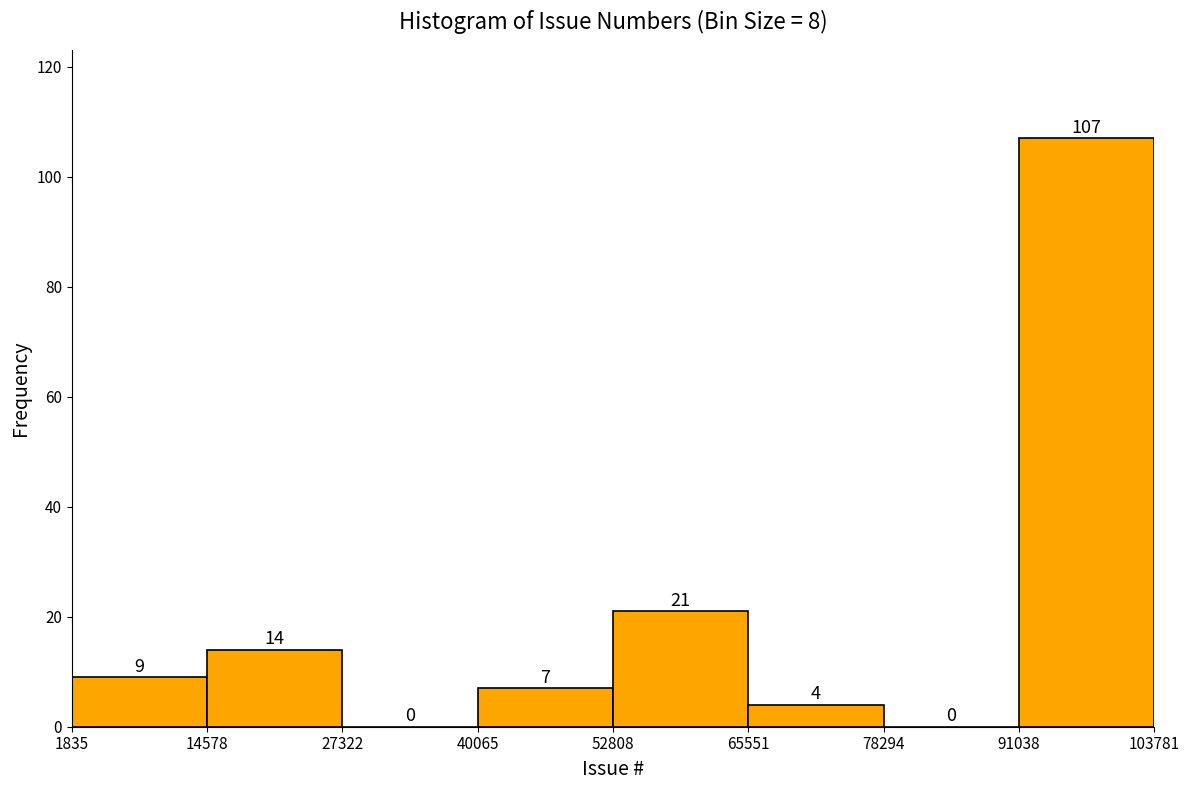

Over which range of the x-axis is the bar tallest?

91038 to 103781